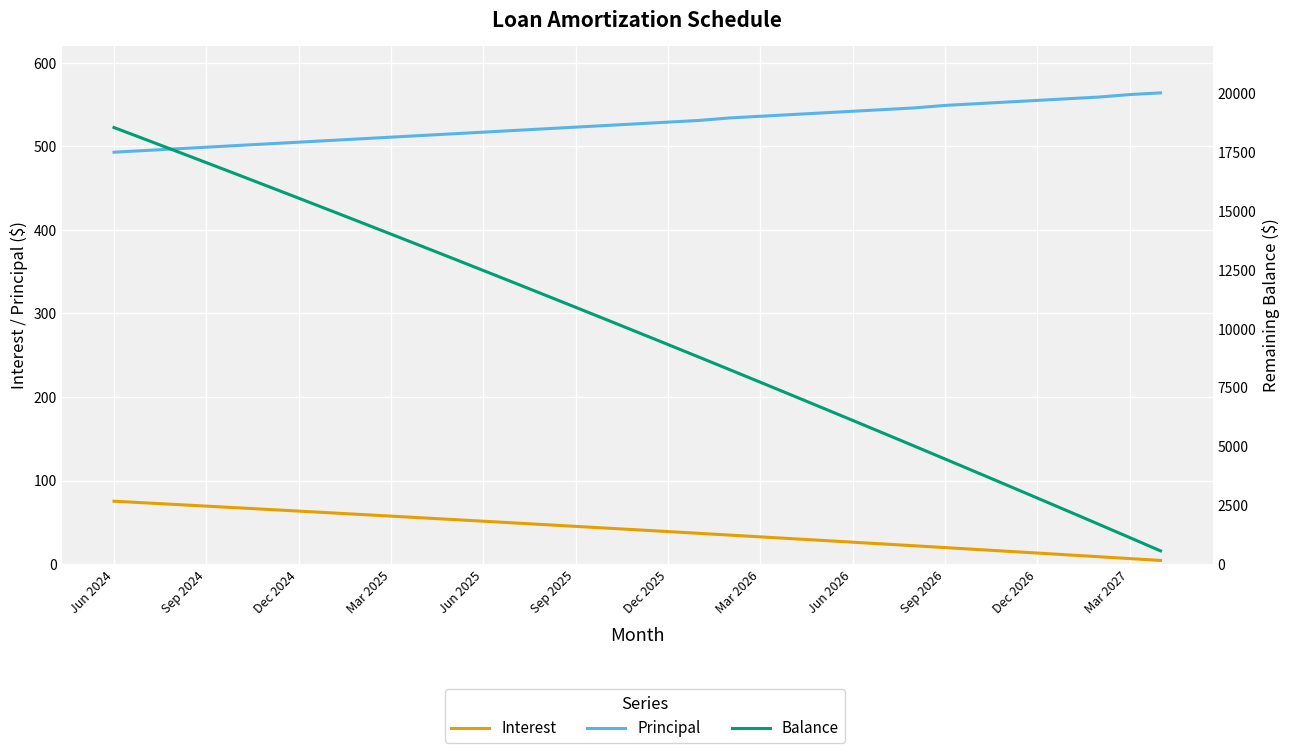

What is the sum of all Balance values?

341196.0